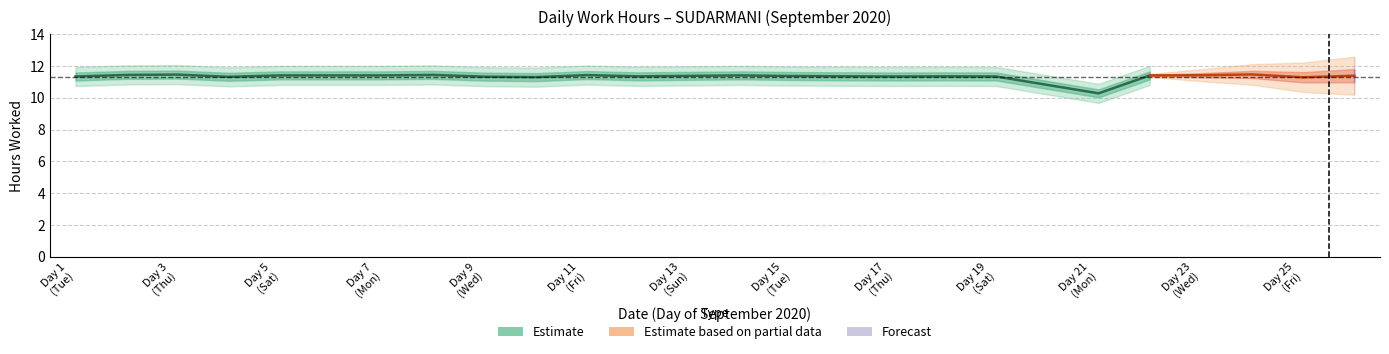

True or false: the data has more than 2 interior local peaks.

True